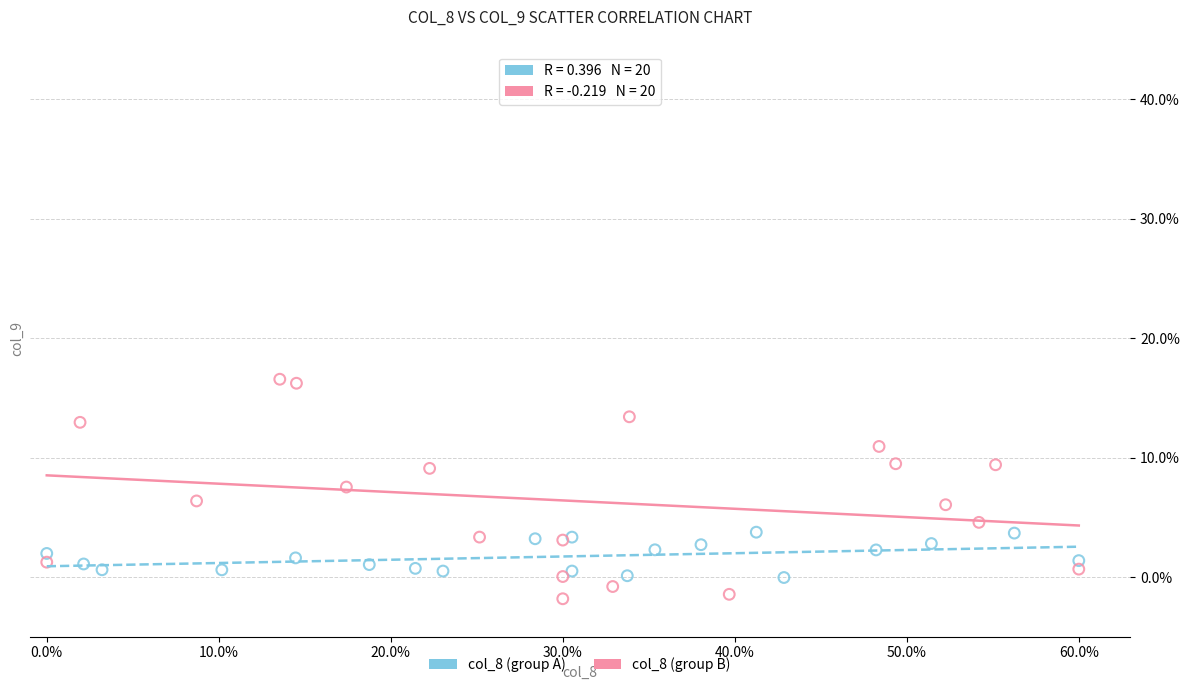

Which series contains the lowest Y value?

col_8 (group B)